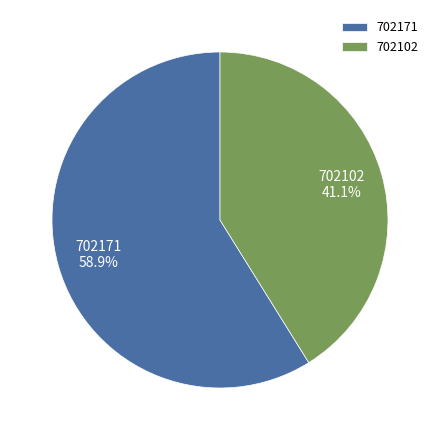

What portion of the pie excludes 702171?

41.1%